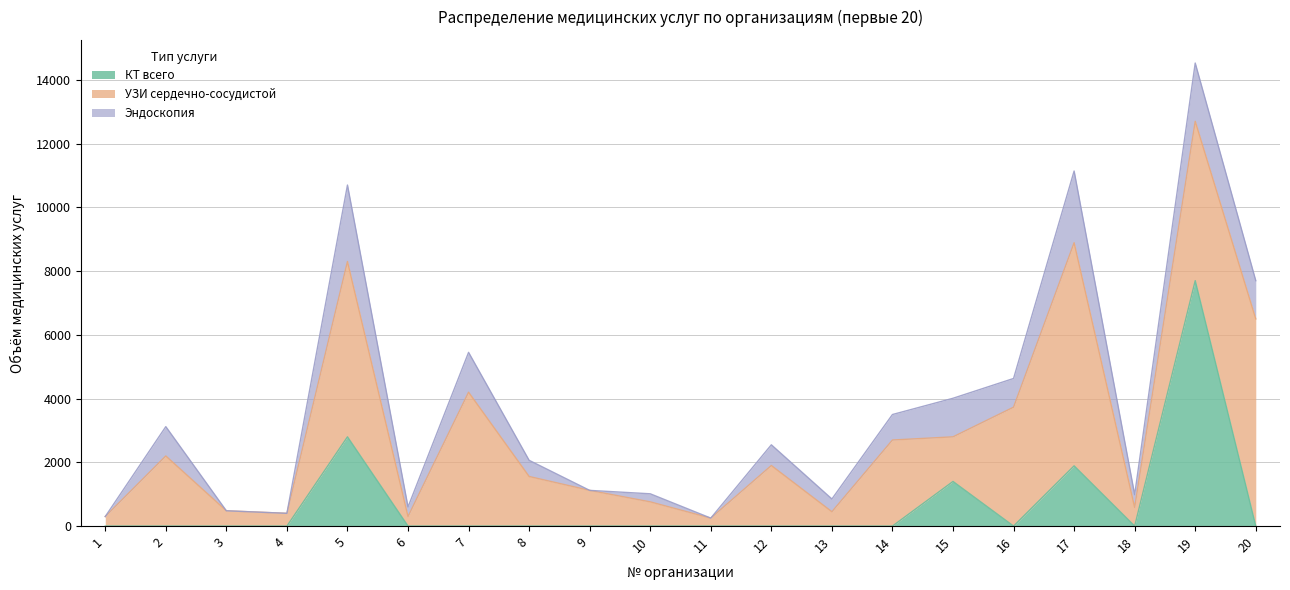

What is the sum of all УЗИ сердечно-сосудистой values?

46331